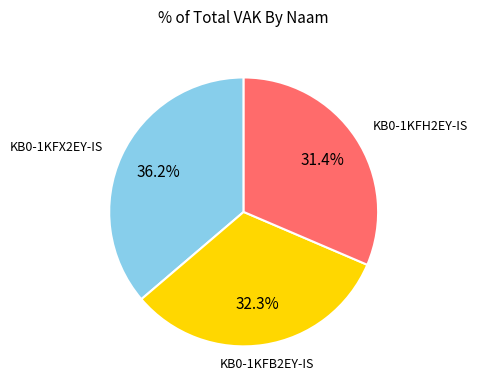

Is there any slice that represents more than half of the pie?

No